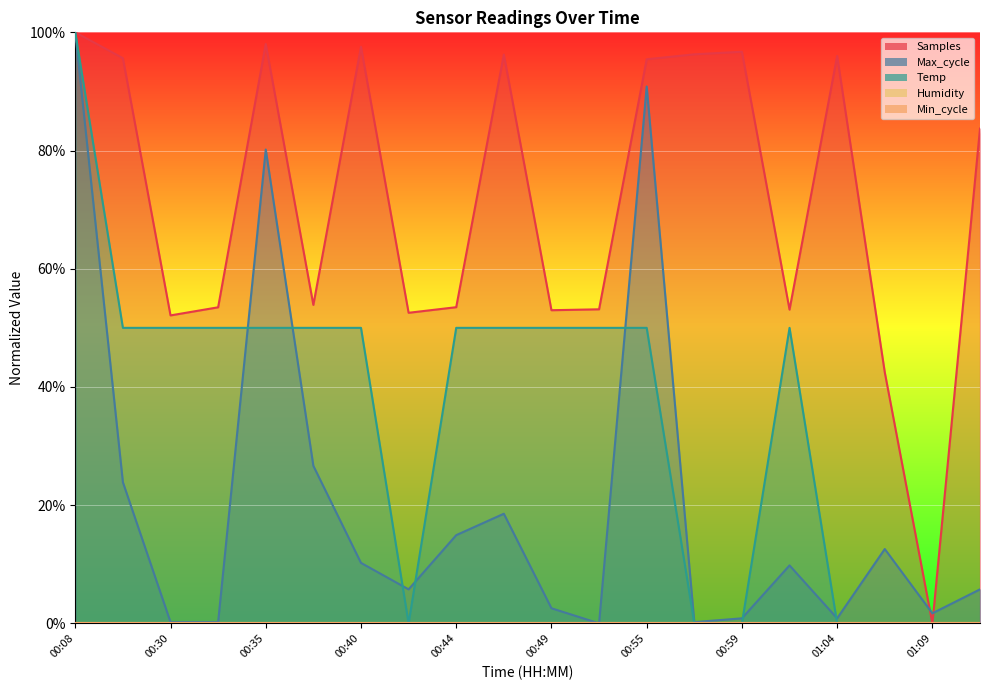

Which series has the largest range (max minus min)?

Temp